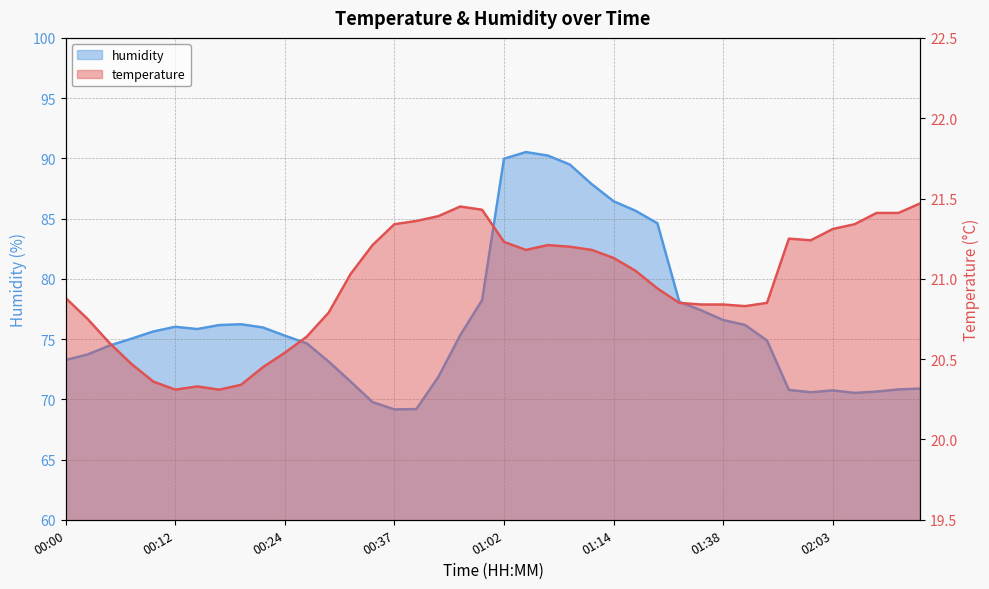

What is the average value of the humidity series?

76.6